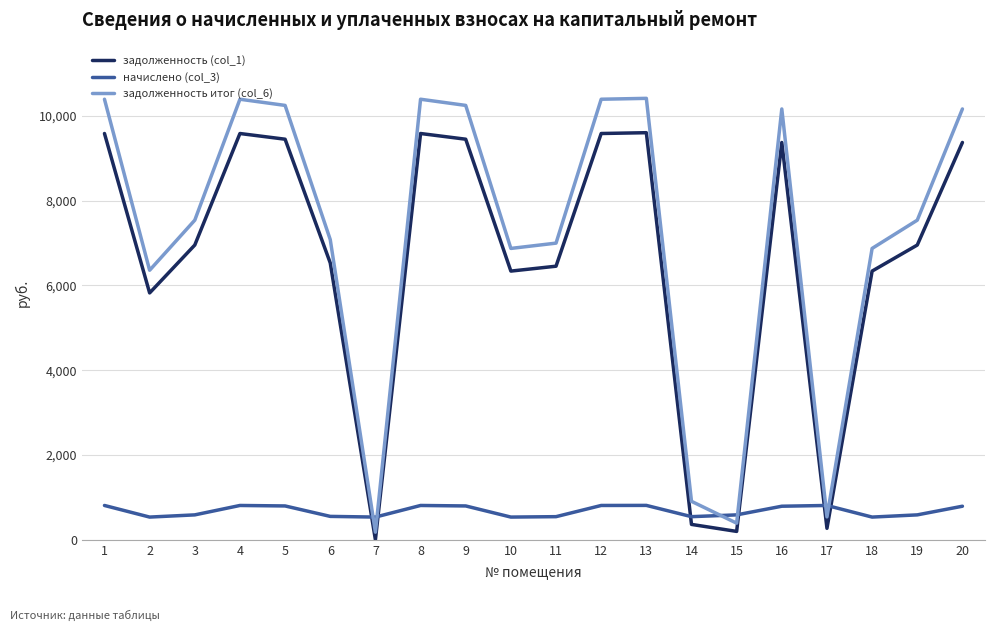

At which category does задолженность (col_1) reach its first local valley?

2